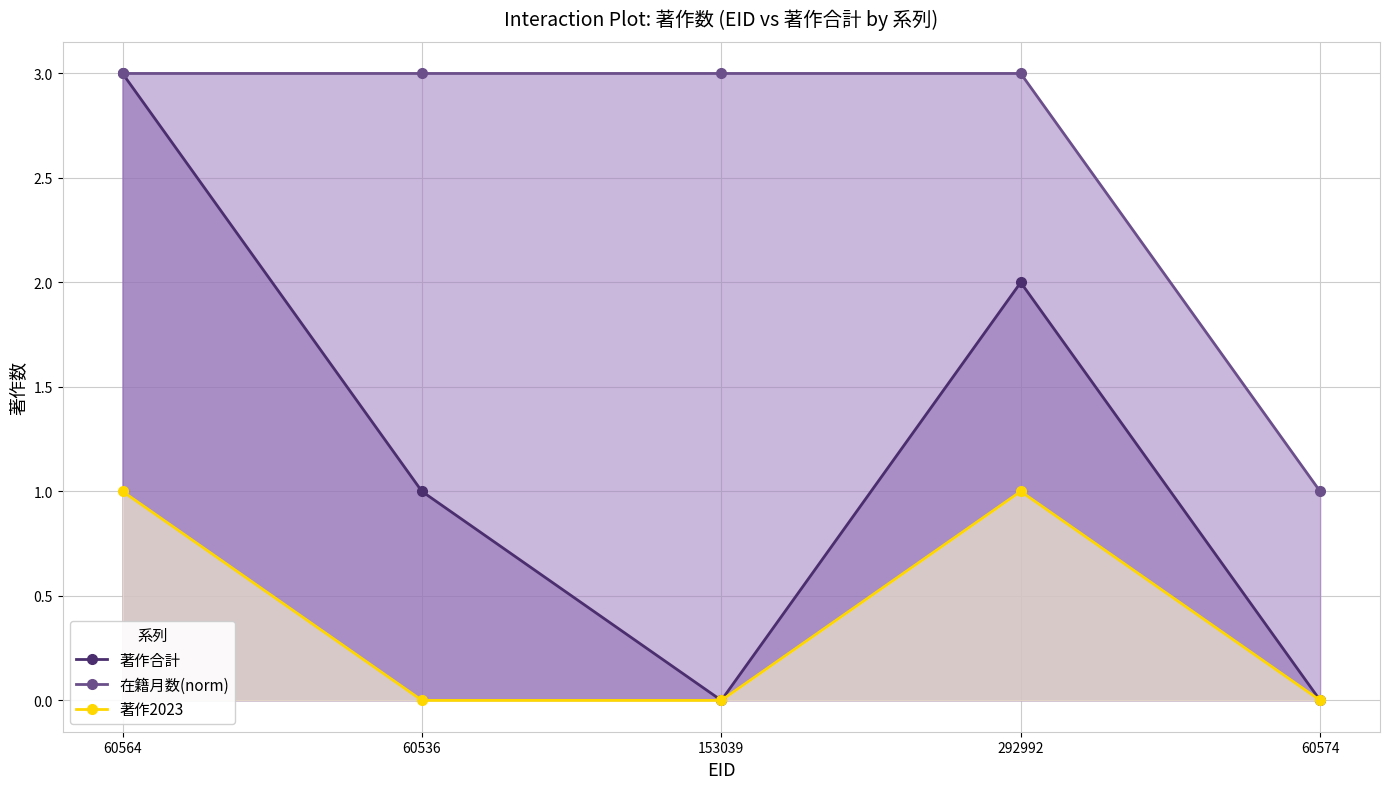

What are all the series names shown in the legend?

著作合計, 在籍月数(norm), 著作2023